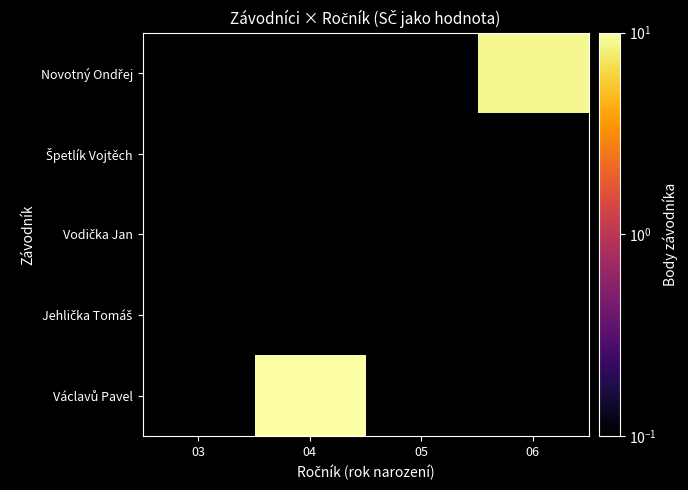

Which category has the lowest value across all series?

03